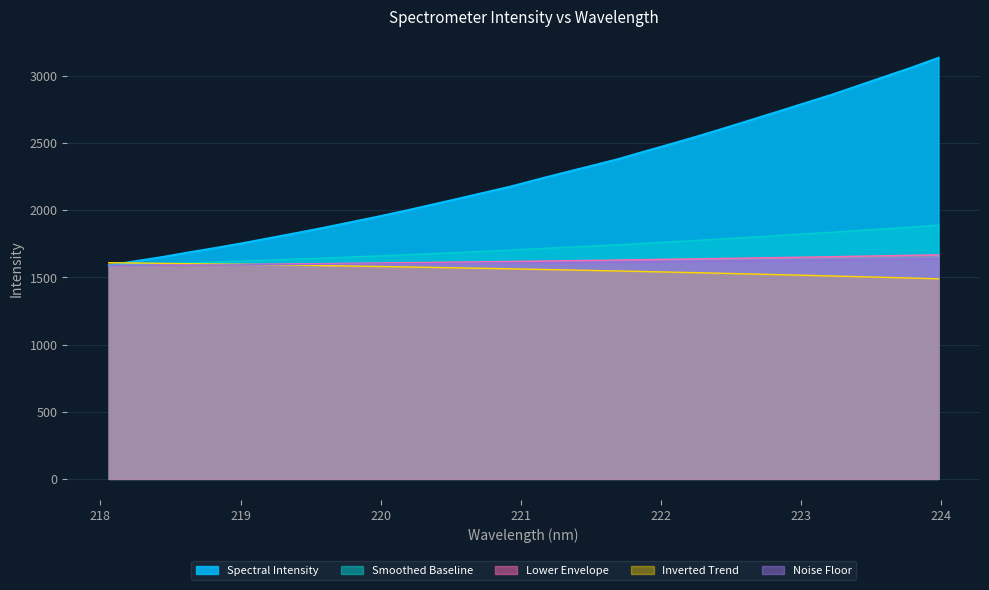

List the labels in order of value, largest first.

218.0596, 218.2508, 218.442, 218.6332, 218.8244, 219.0156, 219.2067, 219.3979, 219.589, 219.7801, 219.9712, 220.1623, 220.3533, 220.5444, 220.7354, 220.9264, 221.1174, 221.3083, 221.4993, 221.6902, 221.8812, 222.0721, 222.263, 222.4538, 222.6447, 222.8355, 223.0264, 223.2172, 223.408, 223.5987, 223.7895, 223.9802